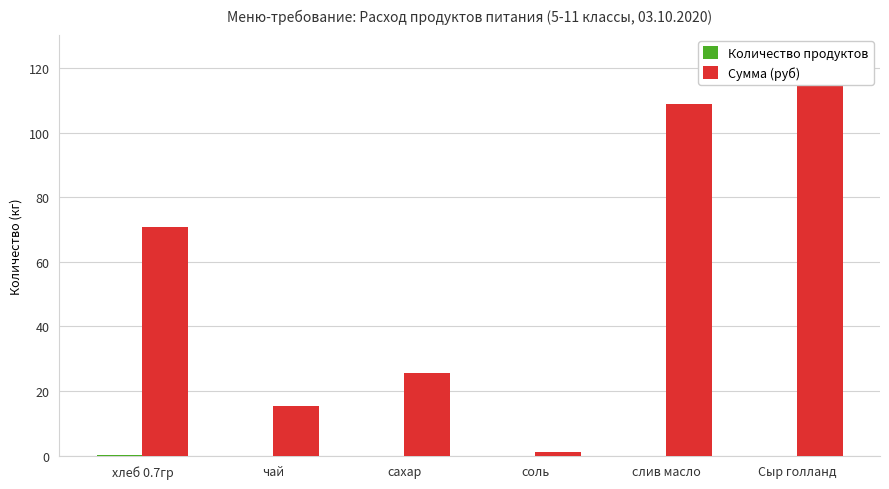

Rank the series by their maximum value, from highest to lowest.

Сумма (руб), Количество продуктов